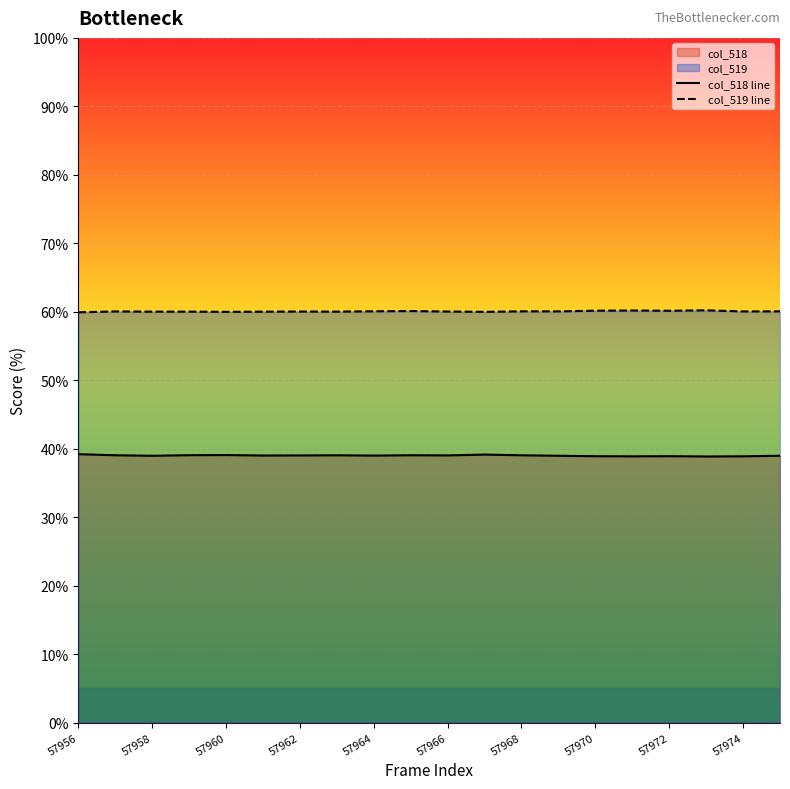

What is the greatest value displayed?

60.2